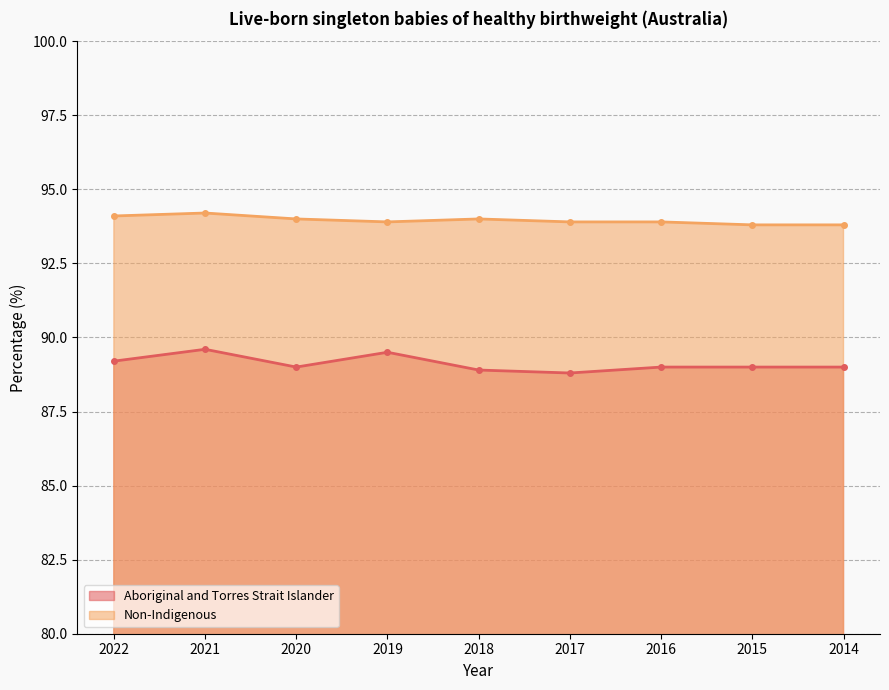

What is the minimum value for Aboriginal and Torres Strait Islander?

88.8